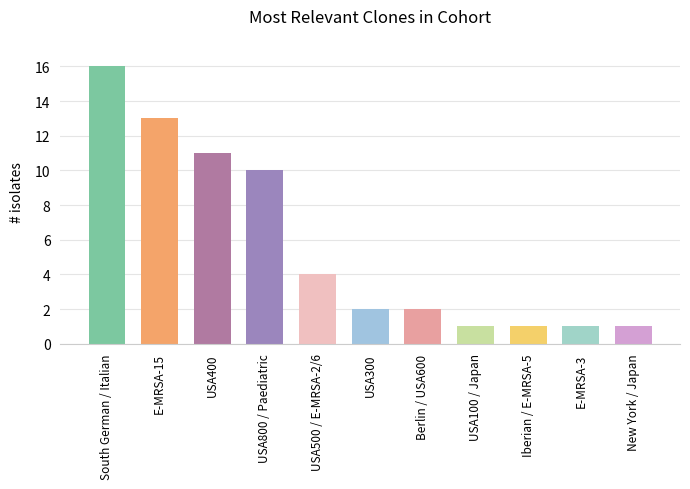

At which category does the chart reach its peak across all series?

South German / Italian